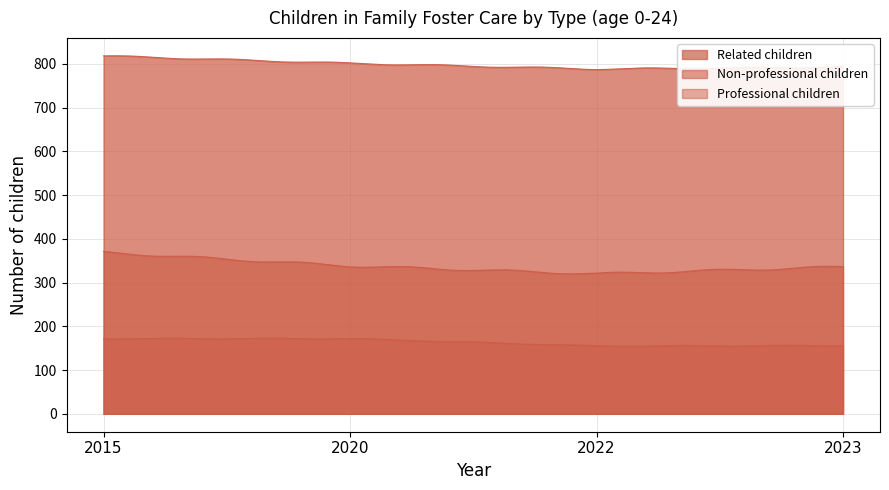

What is the spread (max minus min) of values at 2015?

646